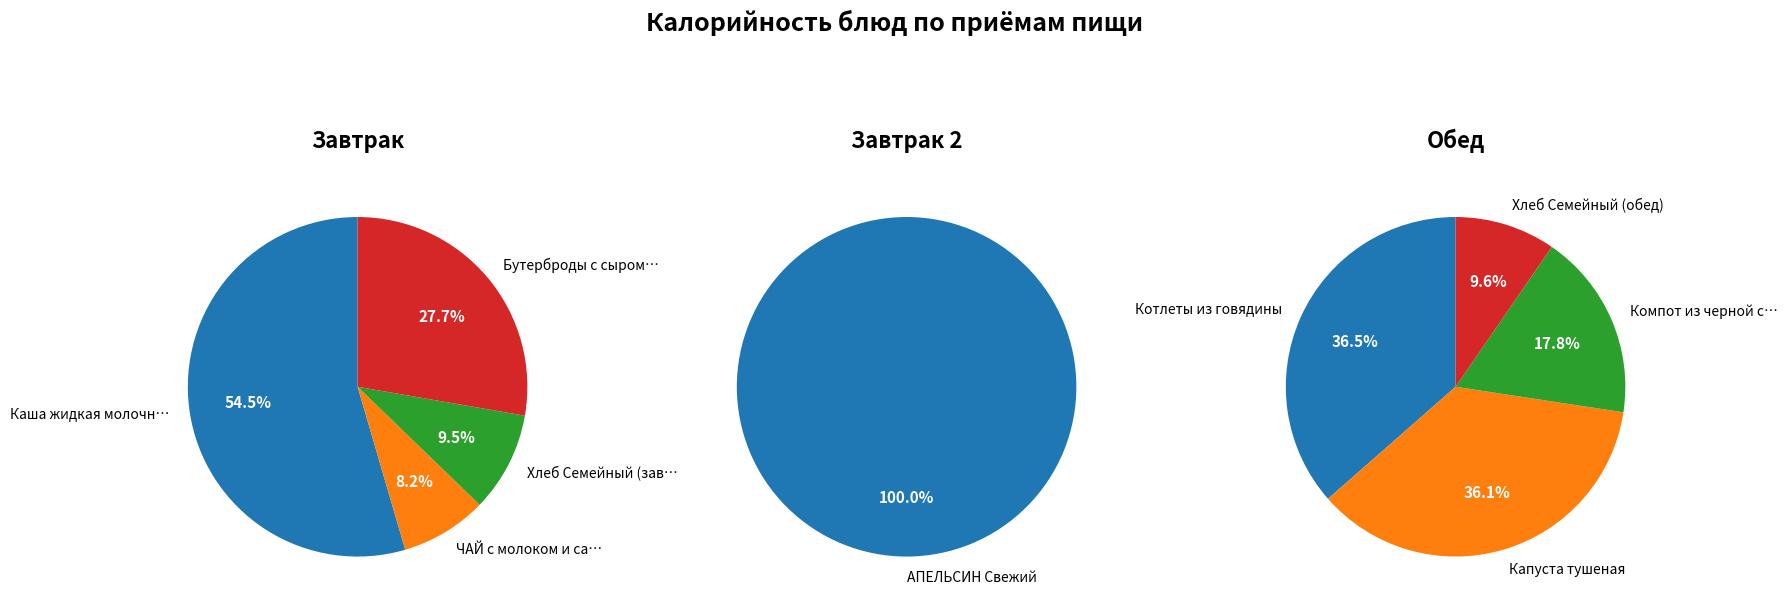

True or false: Хлеб Семейный (завтрак) accounts for 1% of the total.

False